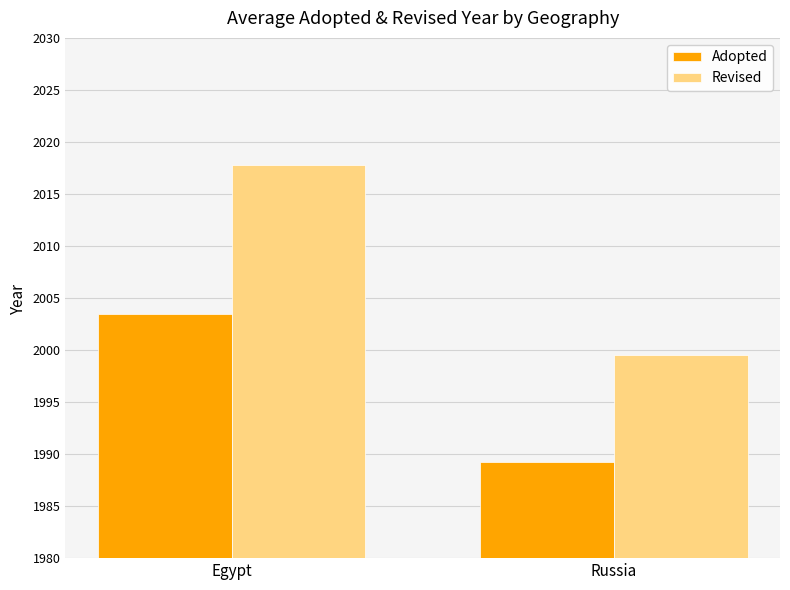

How many groups of bars are there?

2